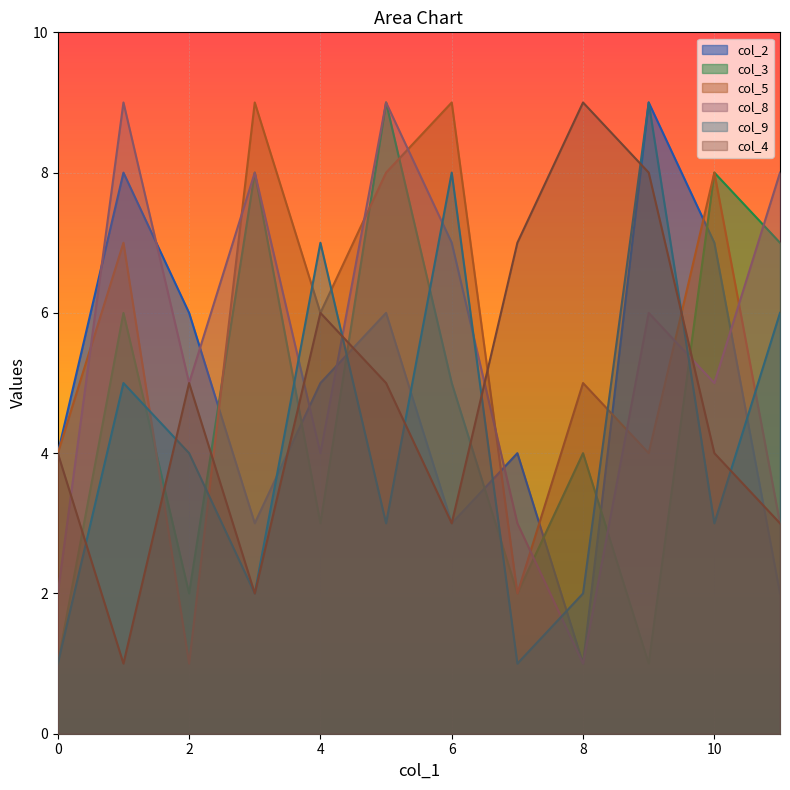

What is the difference between the maximum and minimum values in the col_2 series?

8